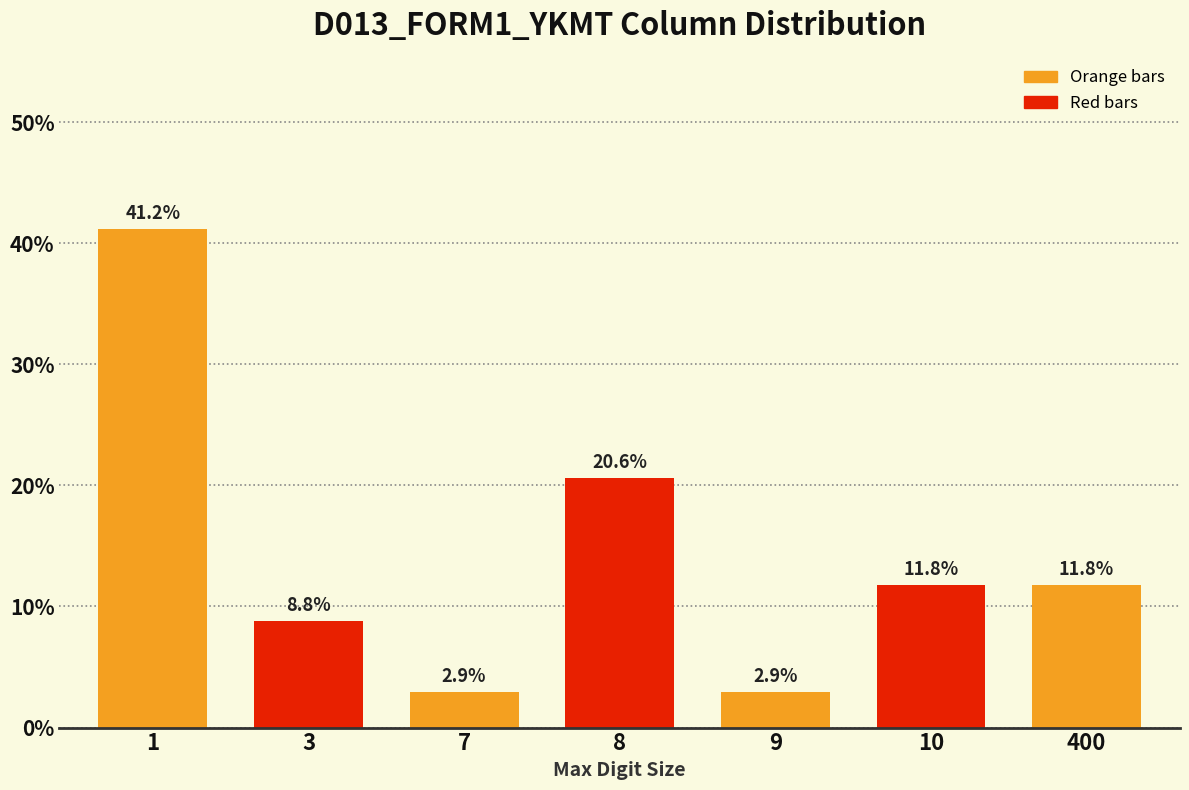

Reading left to right, what are all the values shown in this chart?

41.2	8.8	2.9	20.6	2.9	11.8	11.8